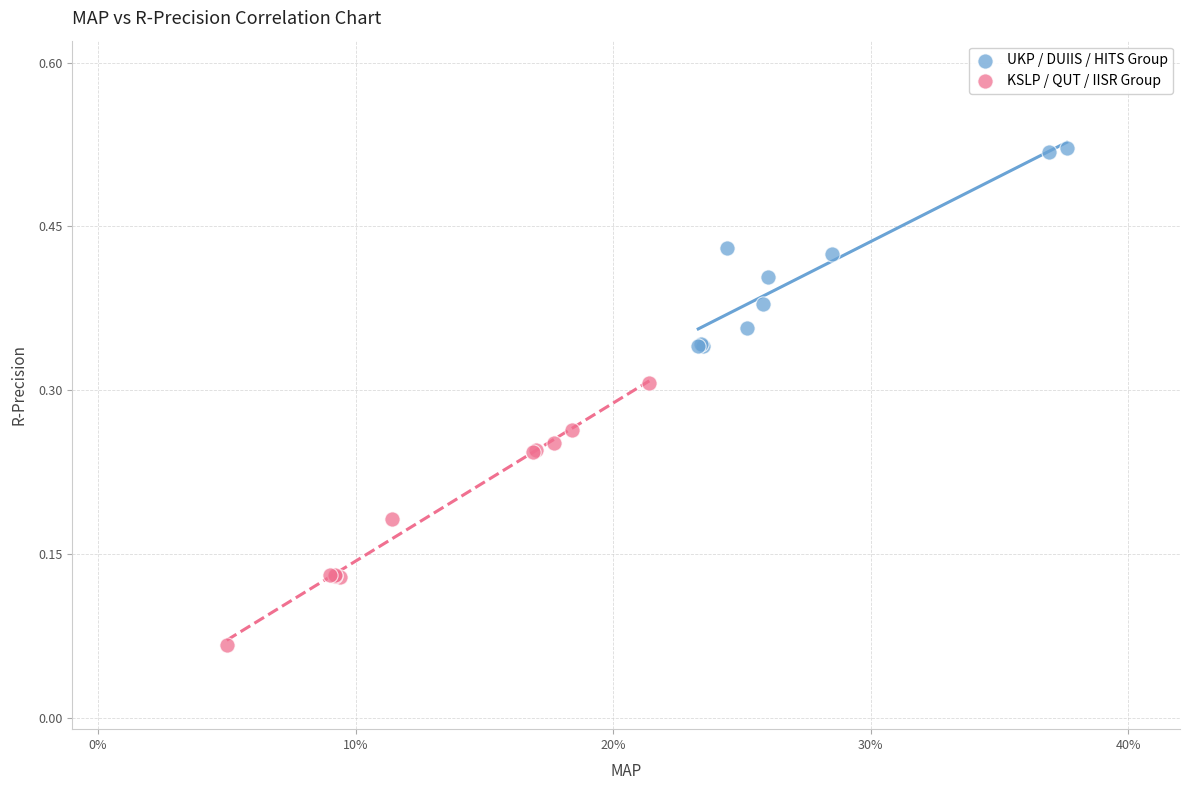

Which series has the largest Y range (max minus min)?

KSLP / QUT / IISR Group